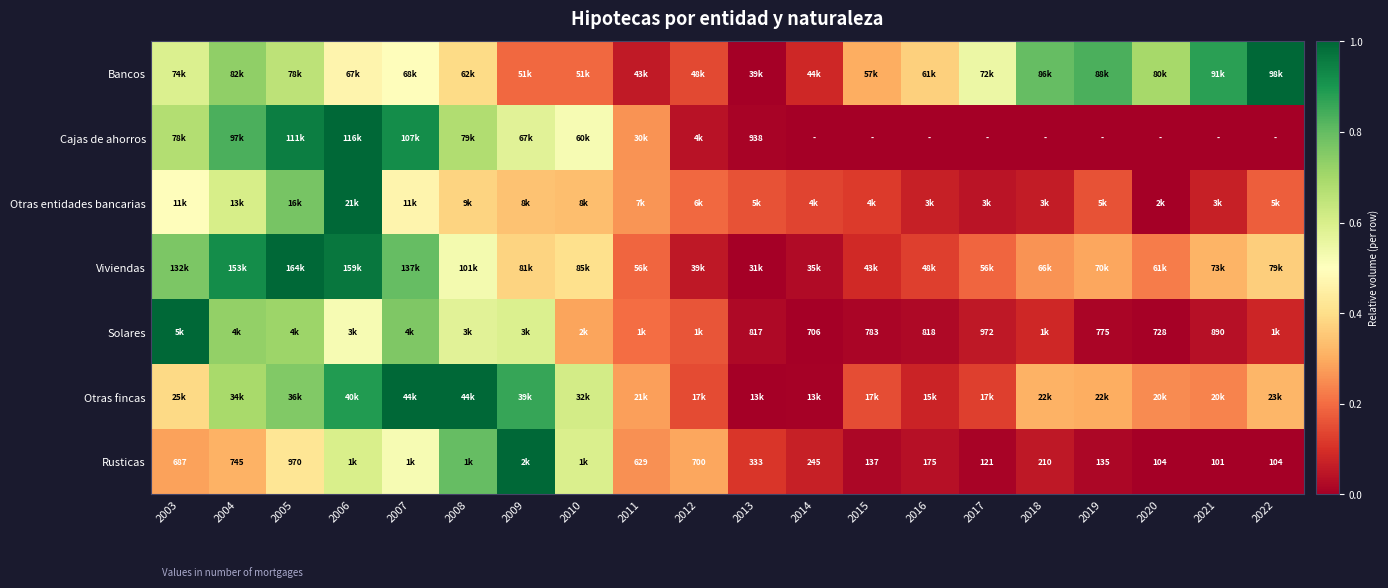

Is the value of Cajas de ahorros at 2004 greater than the value of Viviendas at 2015?

Yes